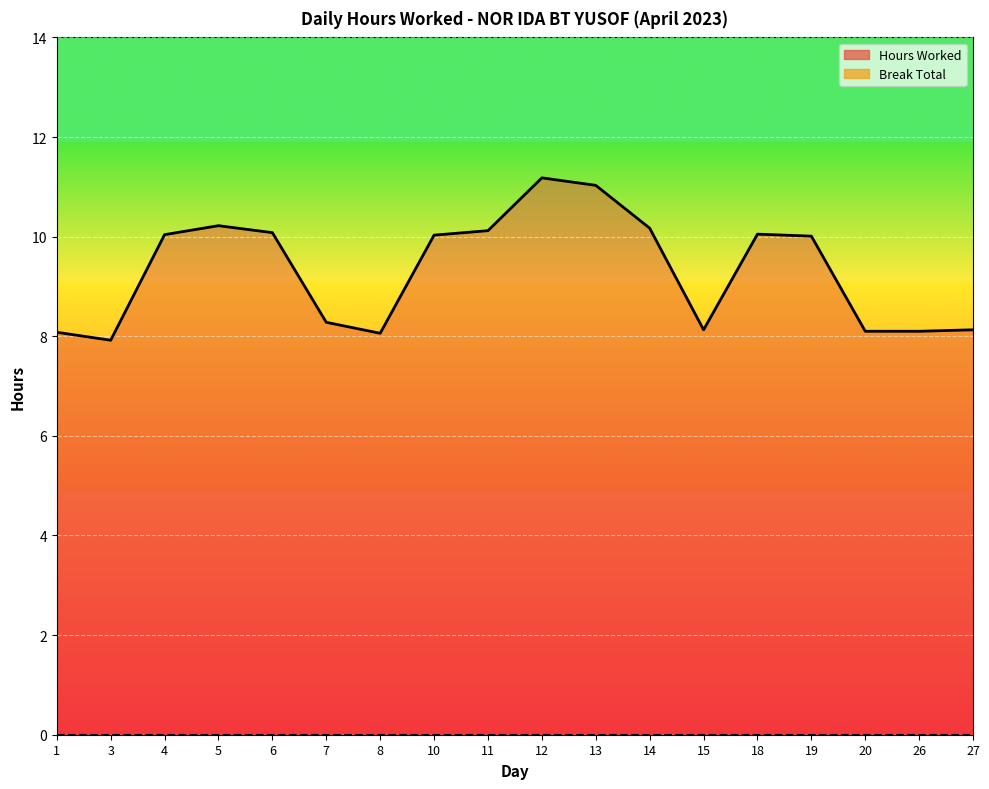

Where is the first local minimum?

3